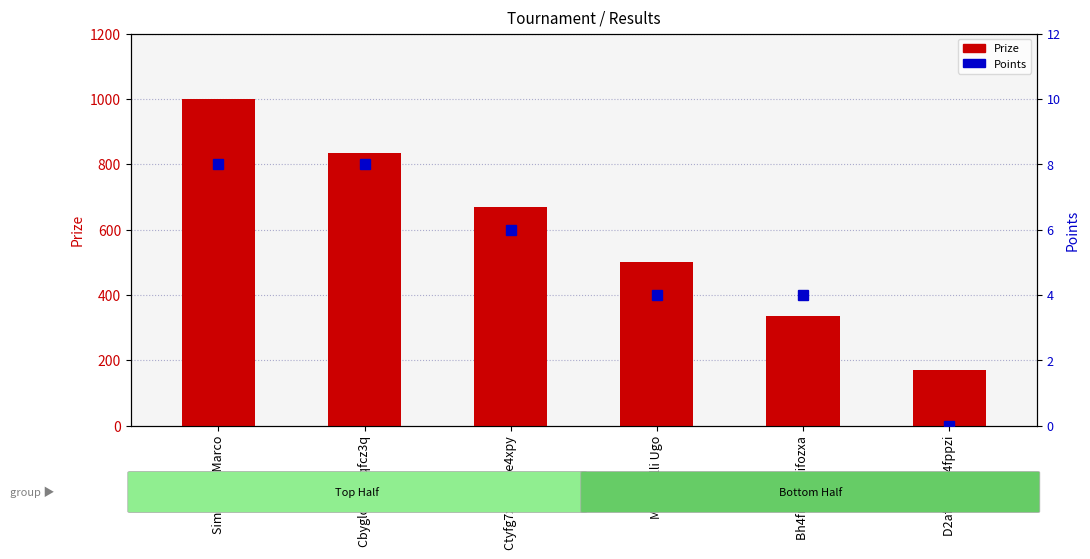

Reading right to left, what are all the values shown in this chart?

Prize: D2afal2i Ax4fppzi=170	Bh4frv6y Spifozxa=336	Maestrelli Ugo=502	Ctyfg7xy Gyme4xpy=668	Cbygloha R5qfcz3q=834	Simonazzi Marco=1000
Points: D2afal2i Ax4fppzi=0	Bh4frv6y Spifozxa=4	Maestrelli Ugo=4	Ctyfg7xy Gyme4xpy=6	Cbygloha R5qfcz3q=8	Simonazzi Marco=8